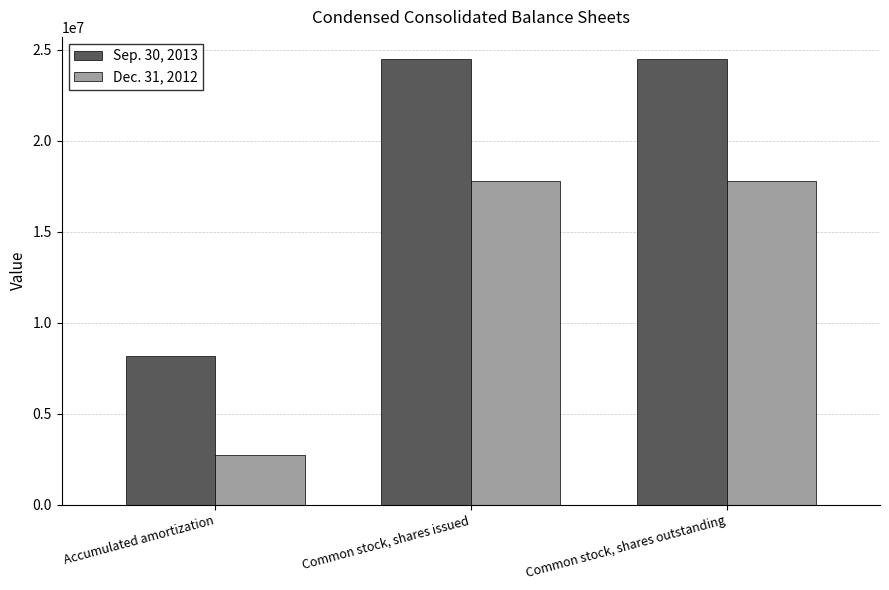

At Common stock, shares outstanding, list the series in order from smallest to largest.

Dec. 31, 2012, Sep. 30, 2013